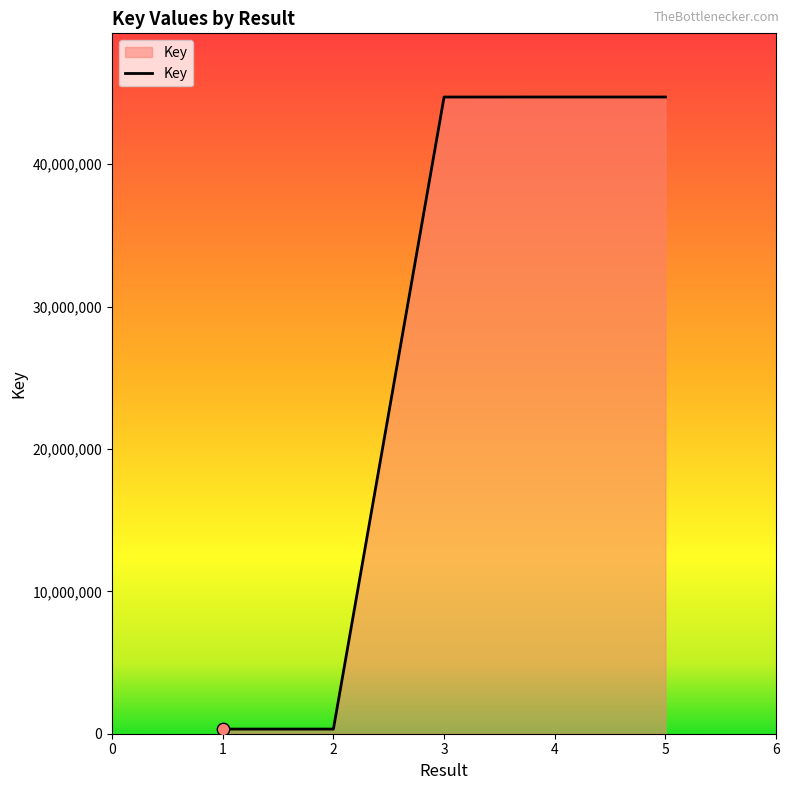

What is the ratio of the value at 4 to the value at 2?

136.9